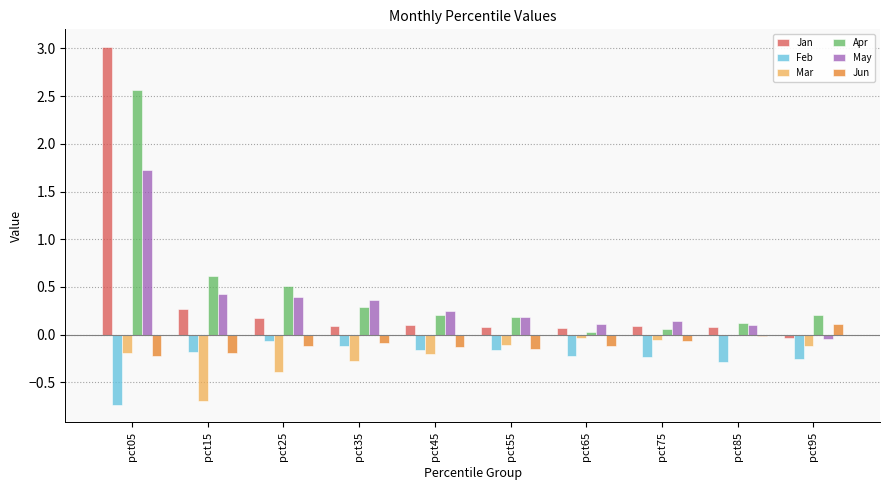

How many data points in May are above 0?

9